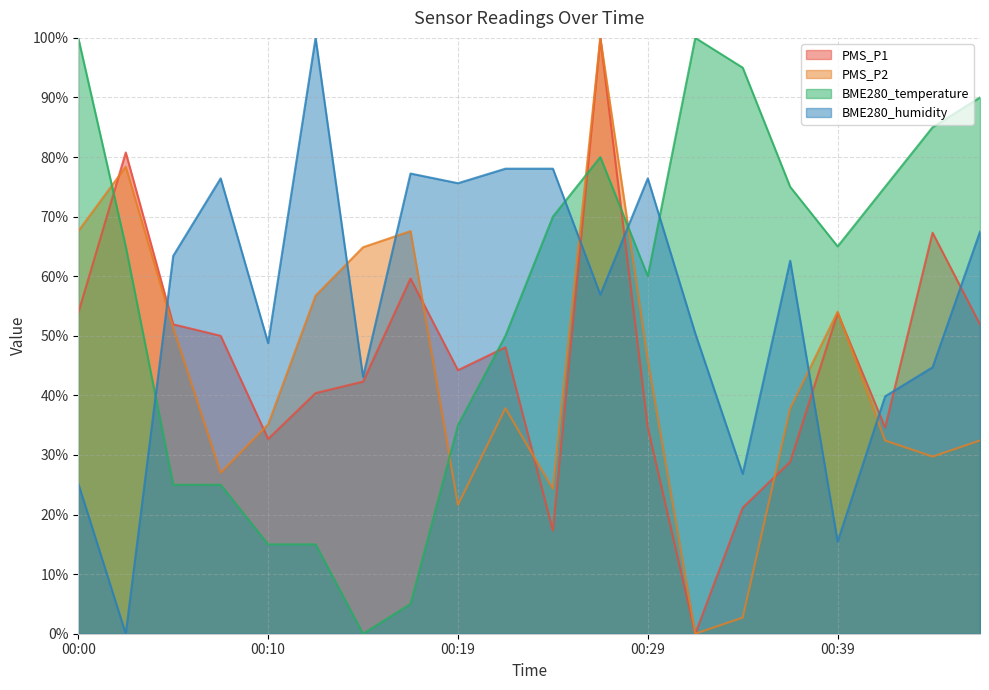

Which series changed the most between 00:07 and 00:44?

BME280_temperature